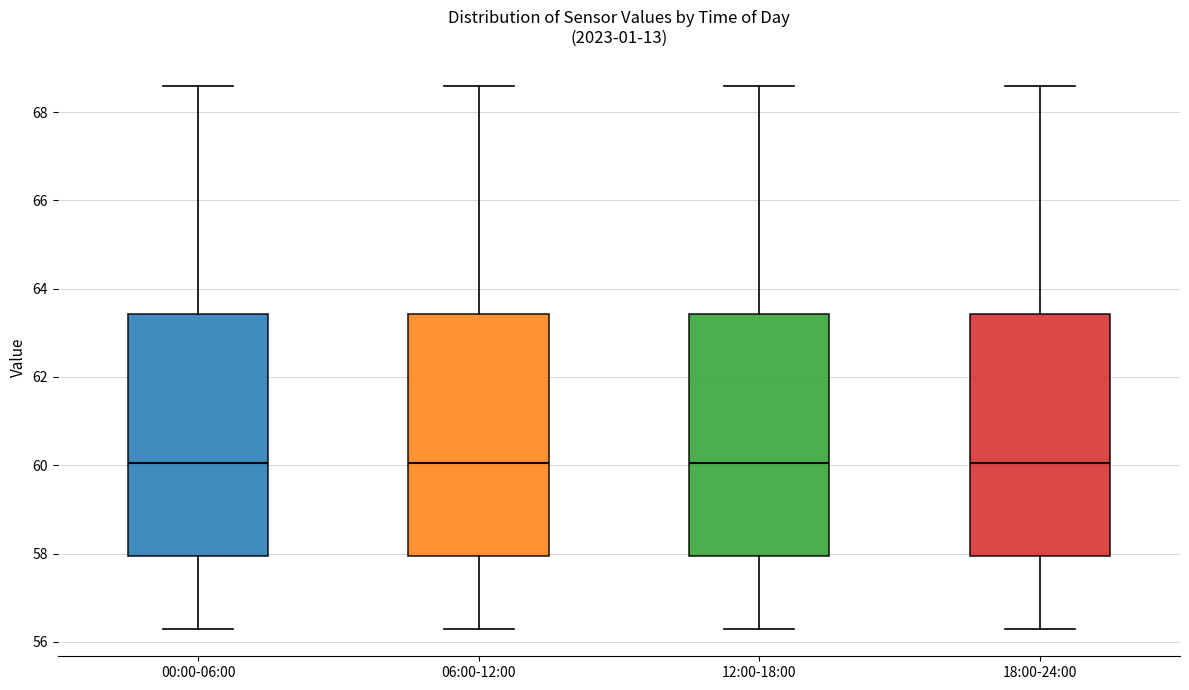

Where does the upper whisker of the box for 00:00-06:00 end on the y-axis? The values are not printed on the chart, so give them approximately, as read against the axis.

68.6